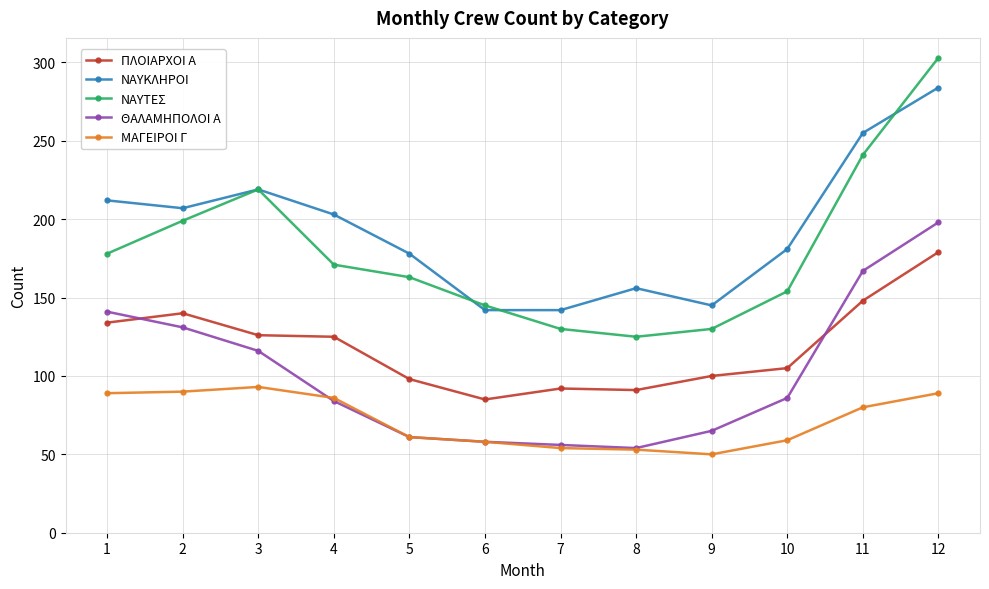

What is the spread (max minus min) of values at 7?

88